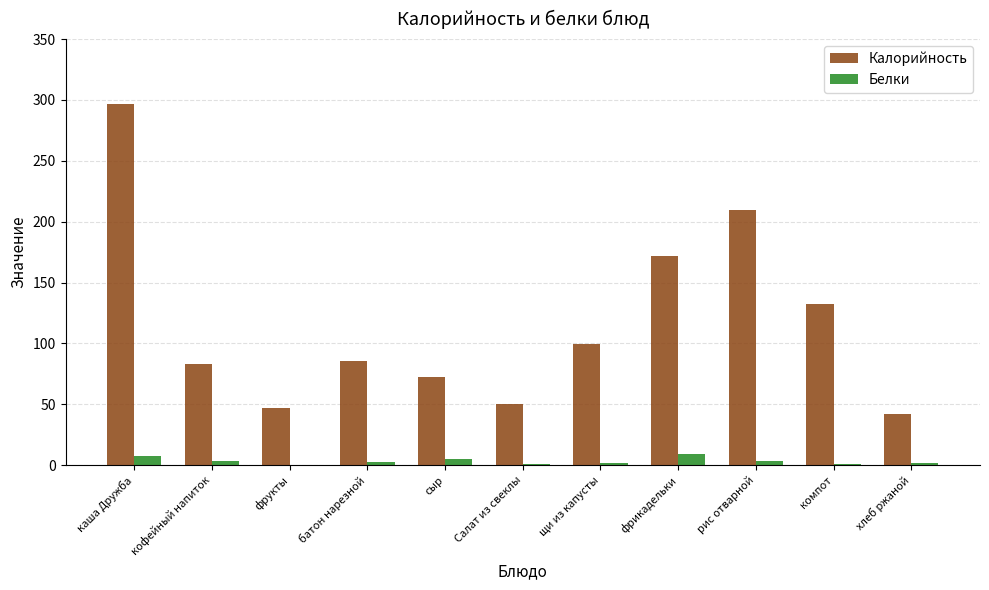

Is the value of Калорийность at фрукты greater than the value of Белки at сыр?

Yes